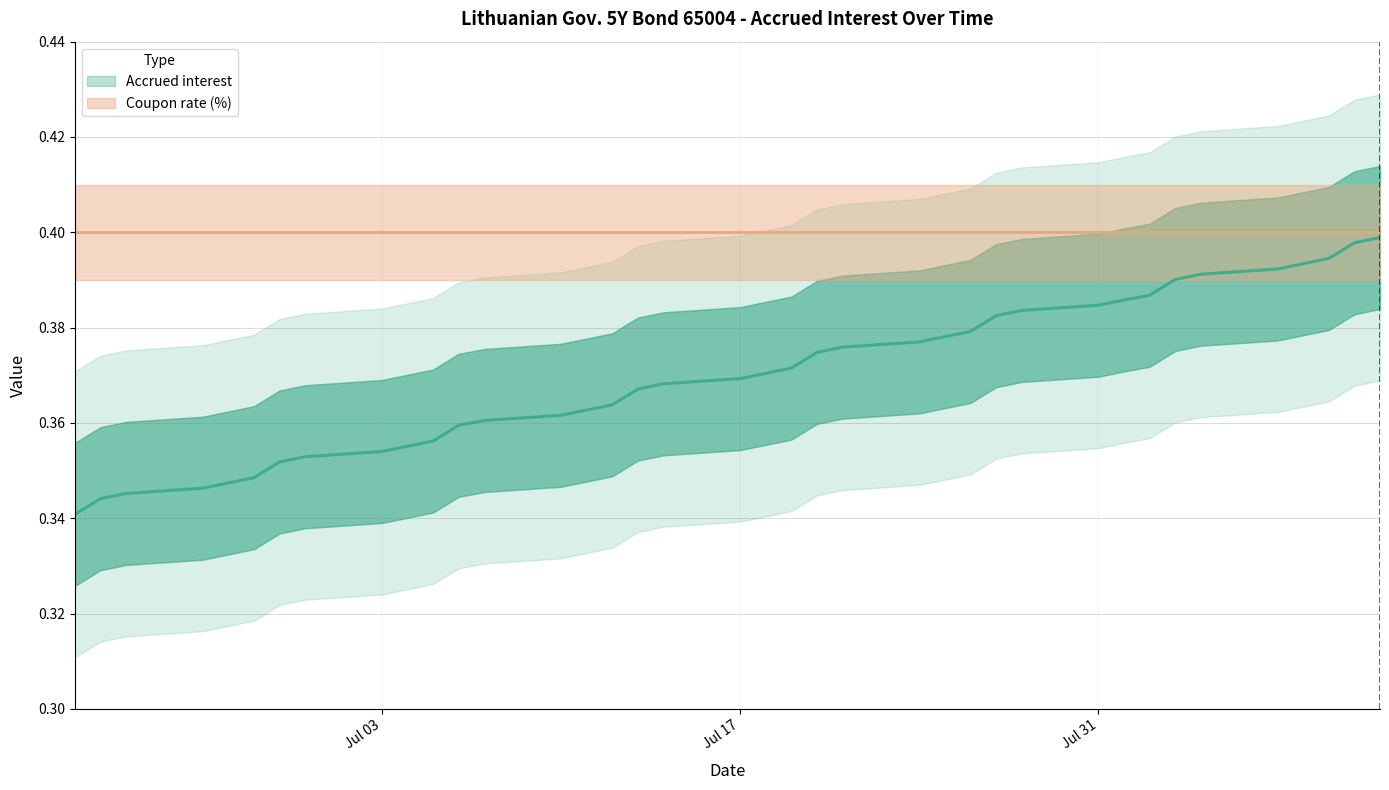

Does the chart have visible grid lines?

Yes